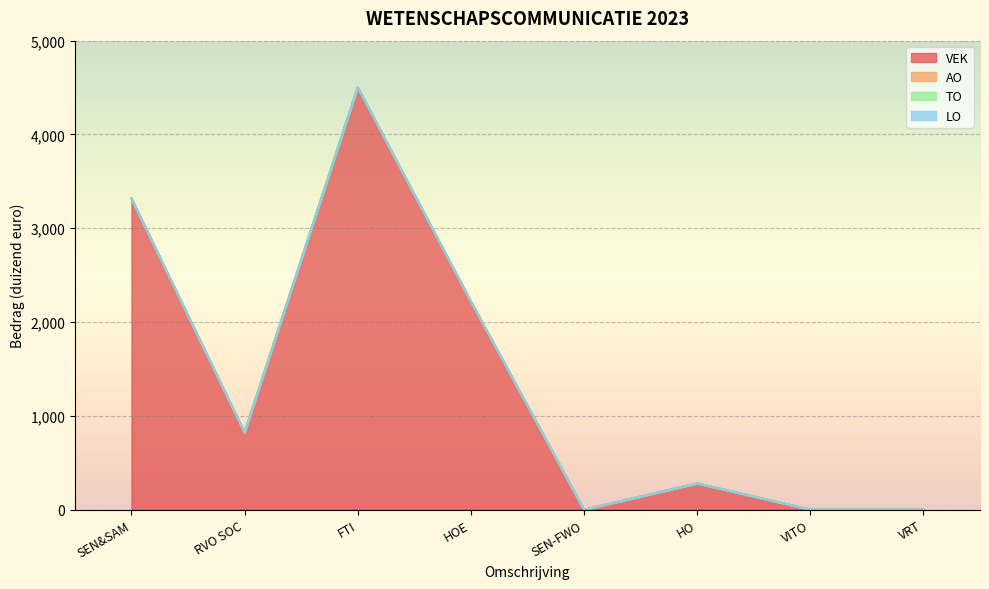

What position from the left is FTI?

3